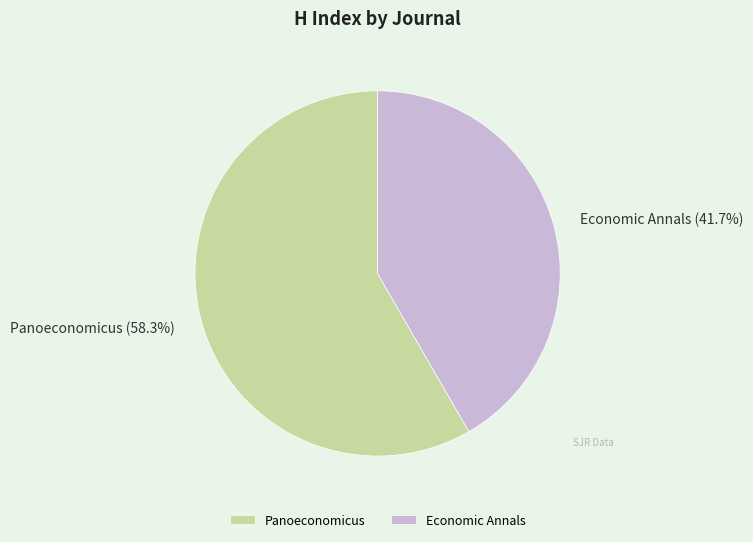

How many slices are in this pie chart?

2